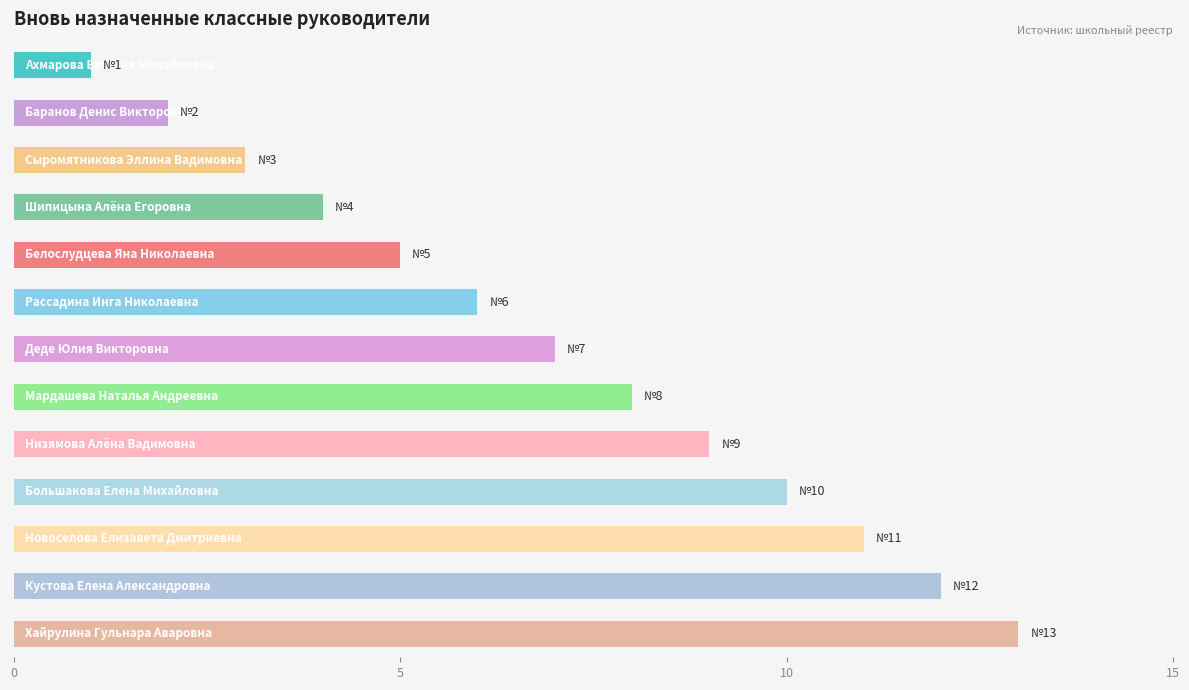

What is the difference between the maximum and minimum values?

12